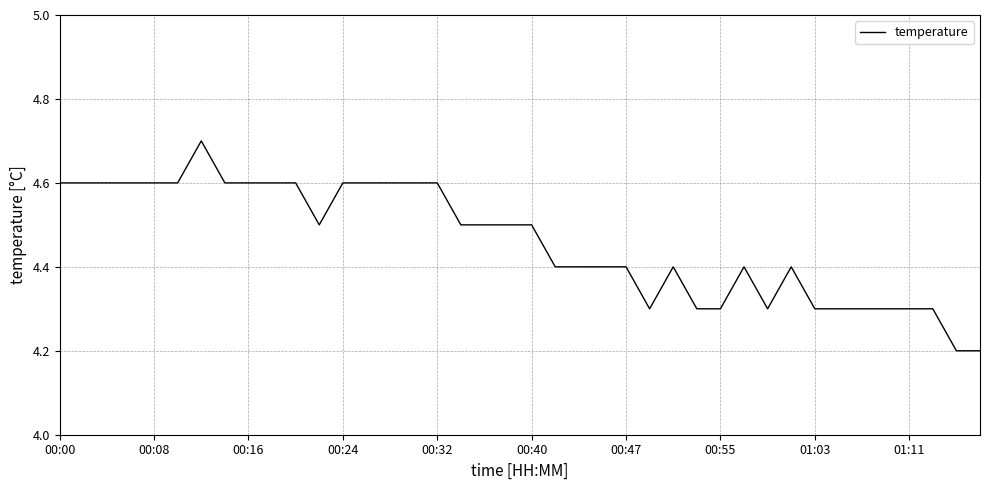

What is the smallest value displayed?

4.2